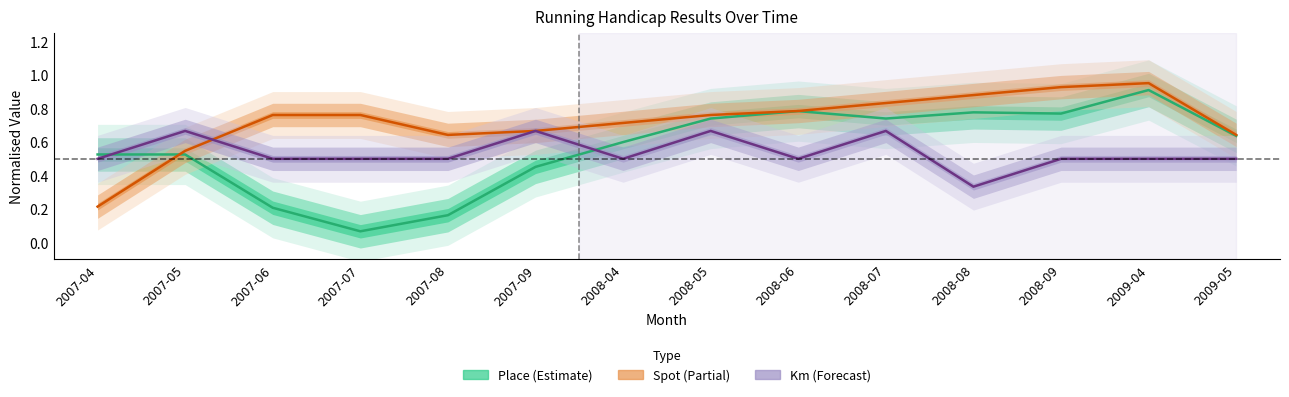

What position from the left is 2009-05?

14